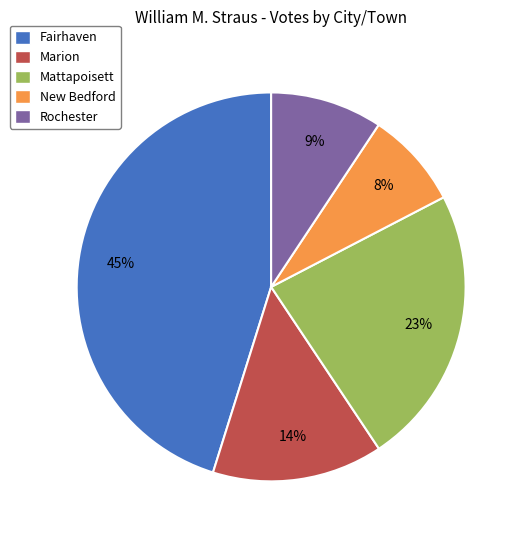

Between Rochester and New Bedford, which is larger?

Rochester